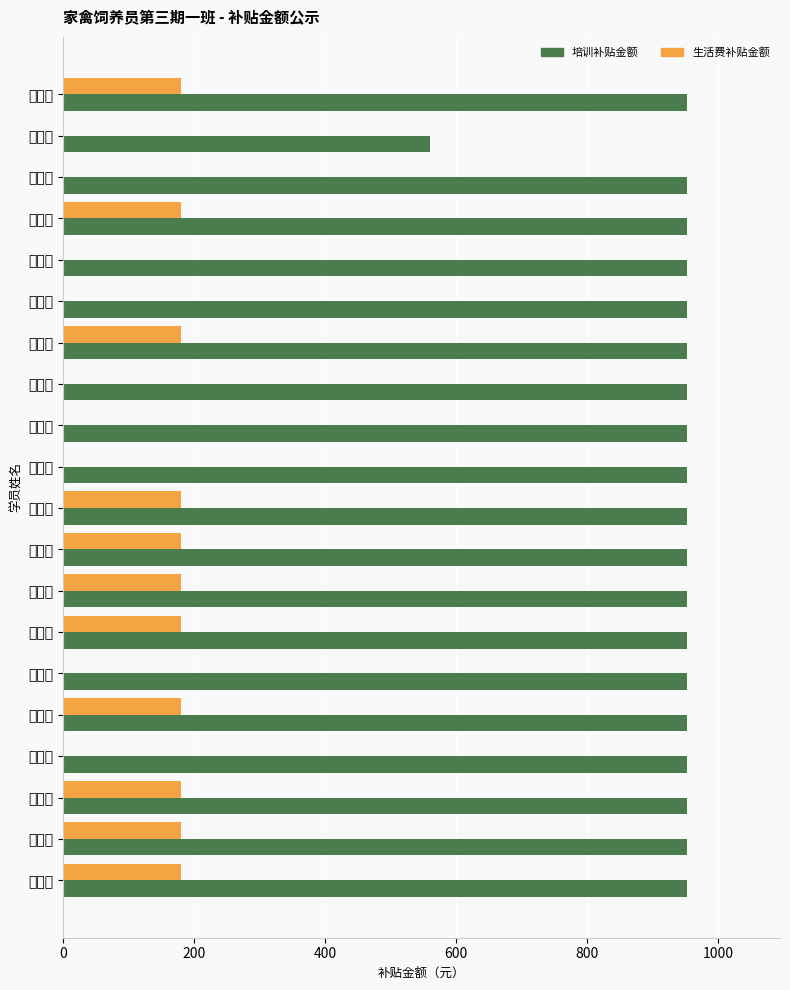

What is the difference between the maximum and minimum values in the 生活费补贴金额 series?

180